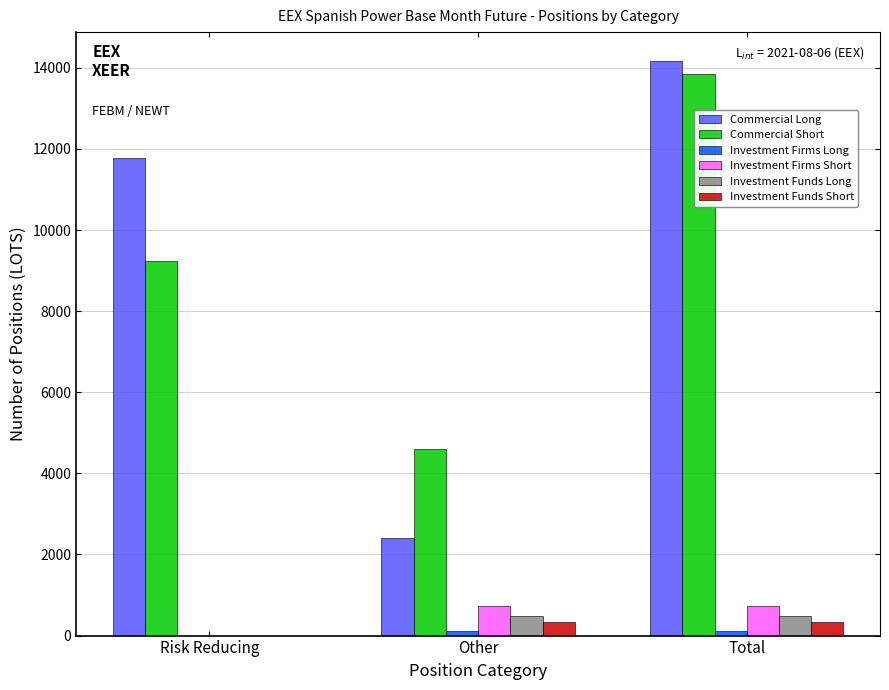

What is the approximate value of Commercial Long at Risk Reducing?

11772.1